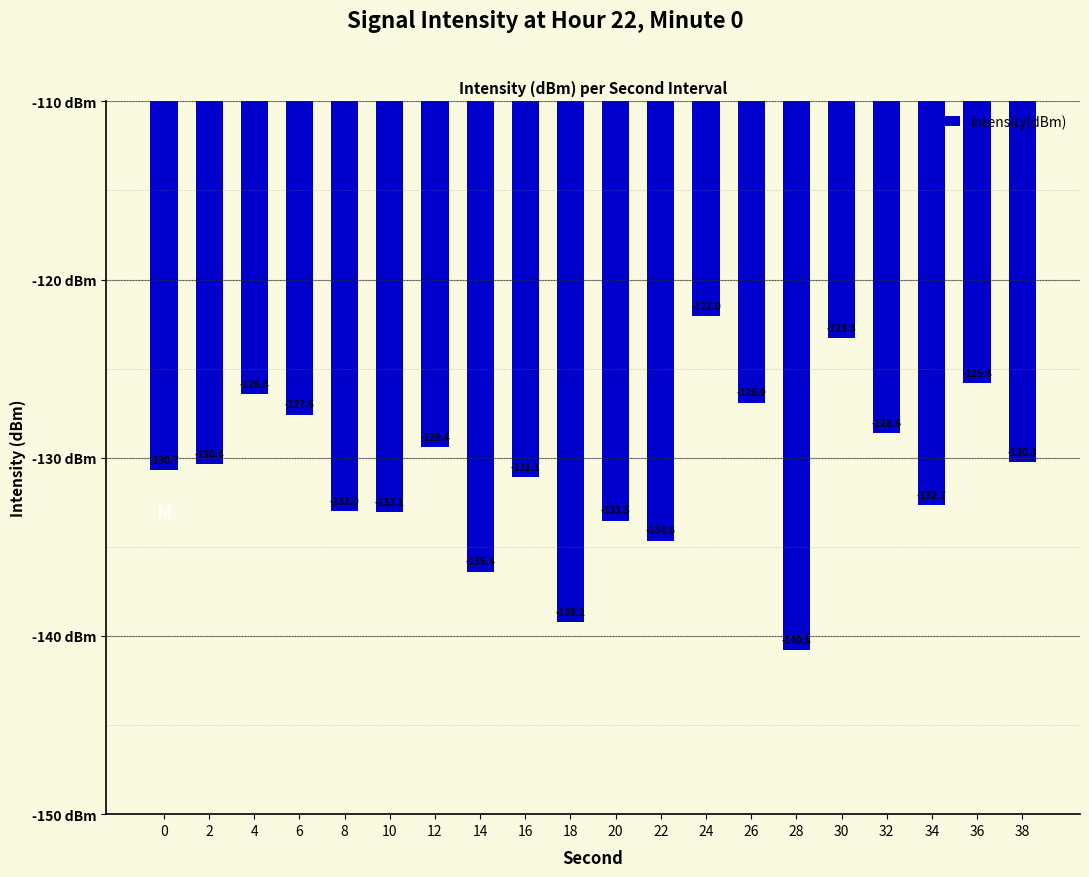

The chart shows a value of -134.6 at 22. True or false?

True